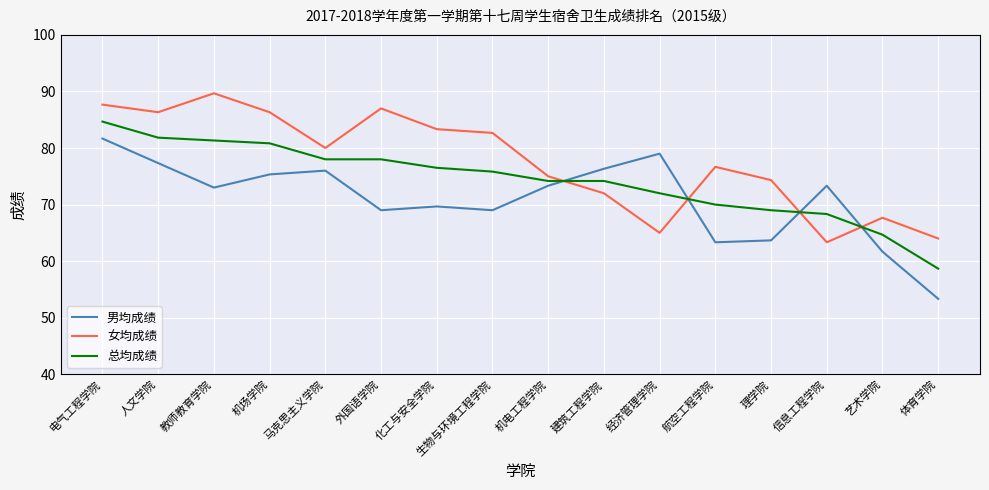

Reading left to right, extract all data points from this chart.

男均成绩: 81.7	77.3	73.0	75.3	76.0	69.0	69.7	69.0	73.3	76.3	79.0	63.3	63.7	73.3	61.7	53.3
女均成绩: 87.7	86.3	89.7	86.3	80.0	87.0	83.3	82.7	75.0	72.0	65.0	76.7	74.3	63.3	67.7	64.0
总均成绩: 84.7	81.8	81.3	80.8	78.0	78.0	76.5	75.8	74.2	74.2	72.0	70.0	69.0	68.3	64.7	58.7